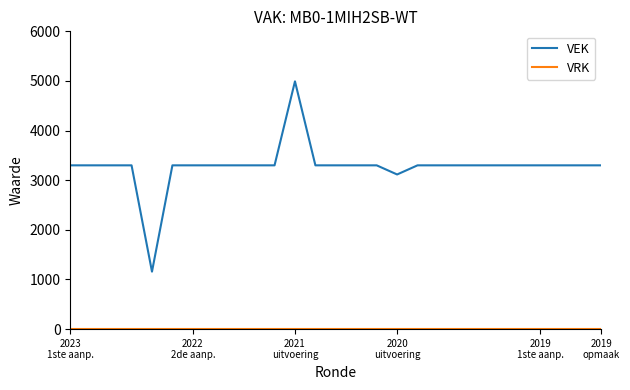

What is the sum of all VEK values?

88466